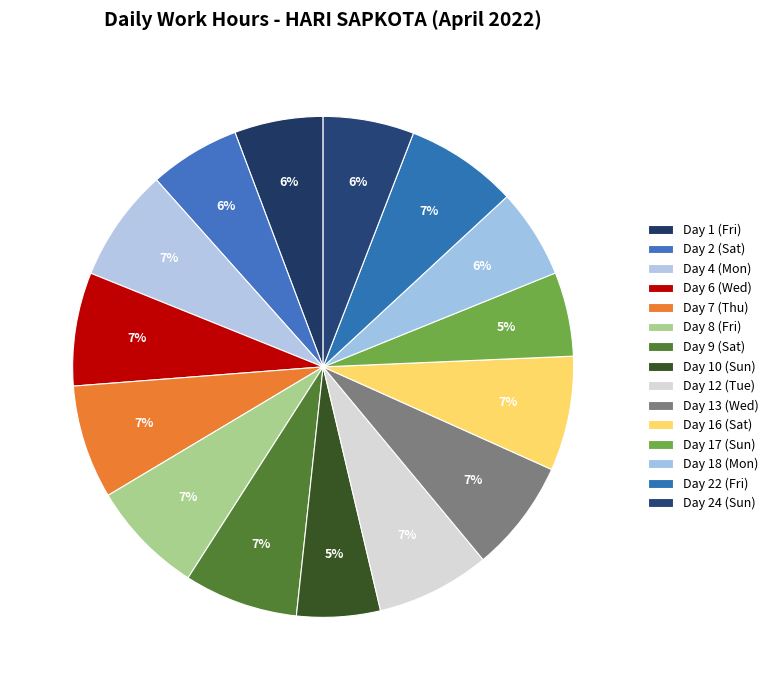

The Day 10 (Sun) slice represents 1% of the pie. True or false?

False